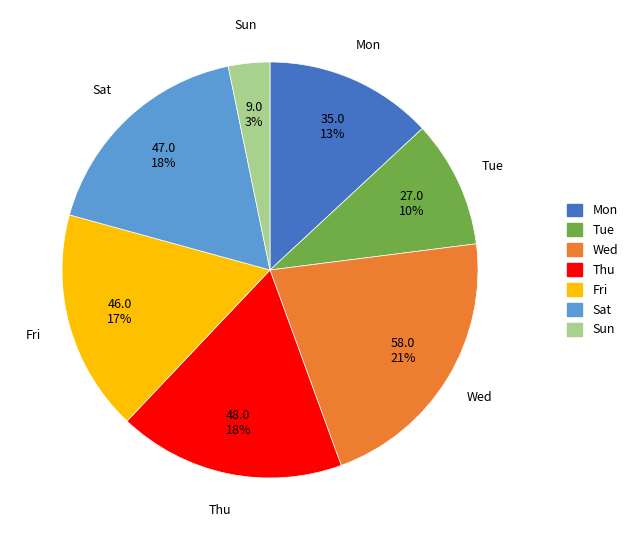

How many slices are in this pie chart?

7